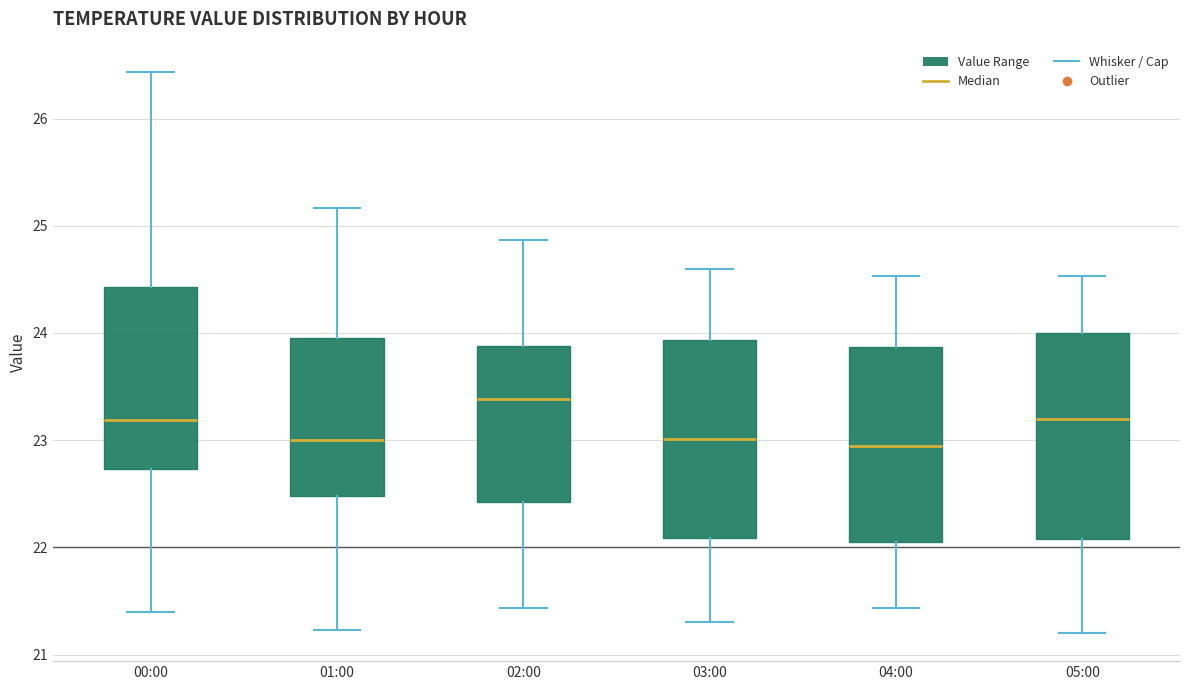

Reading left to right, read every box against the y-axis: the position of its median line, the range the box covers, and the ends of its whiskers. The values are not printed on the chart, so give them approximately, as read against the axis.

00:00: median 23.2, box 22.7 to 24.4, whiskers 21.4 to 26.4
01:00: median 23.0, box 22.5 to 24.0, whiskers 21.2 to 25.2
02:00: median 23.4, box 22.4 to 23.9, whiskers 21.4 to 24.9
03:00: median 23.0, box 22.1 to 23.9, whiskers 21.3 to 24.6
04:00: median 23.0, box 22.1 to 23.9, whiskers 21.4 to 24.5
05:00: median 23.2, box 22.1 to 24.0, whiskers 21.2 to 24.5